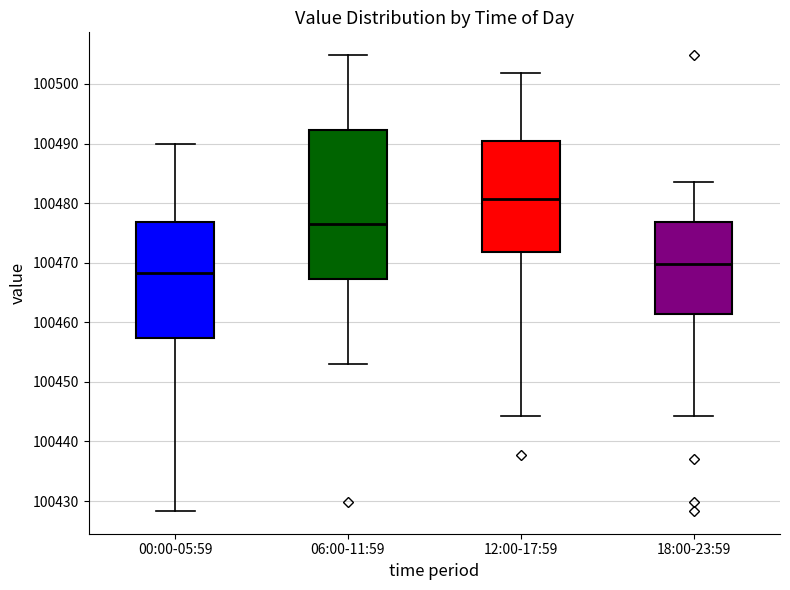

Which box's median line is the highest?

12:00-17:59